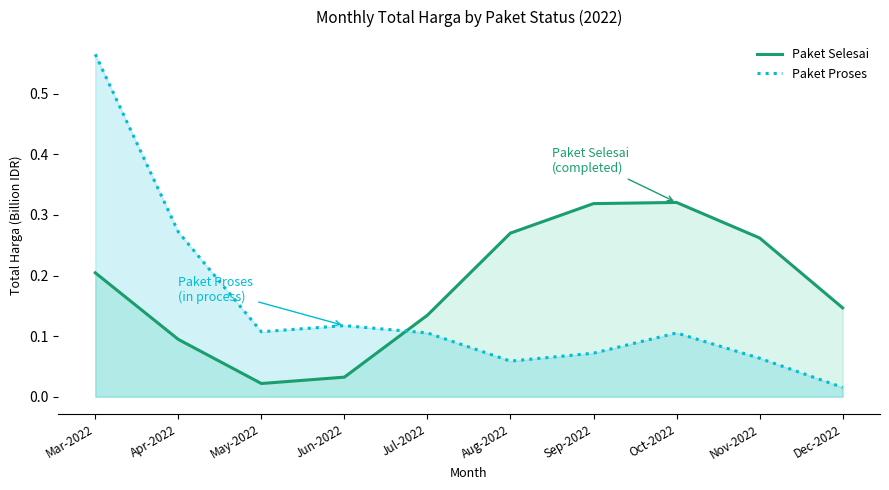

At Jun-2022, list the series in order from smallest to largest.

Paket Selesai, Paket Proses